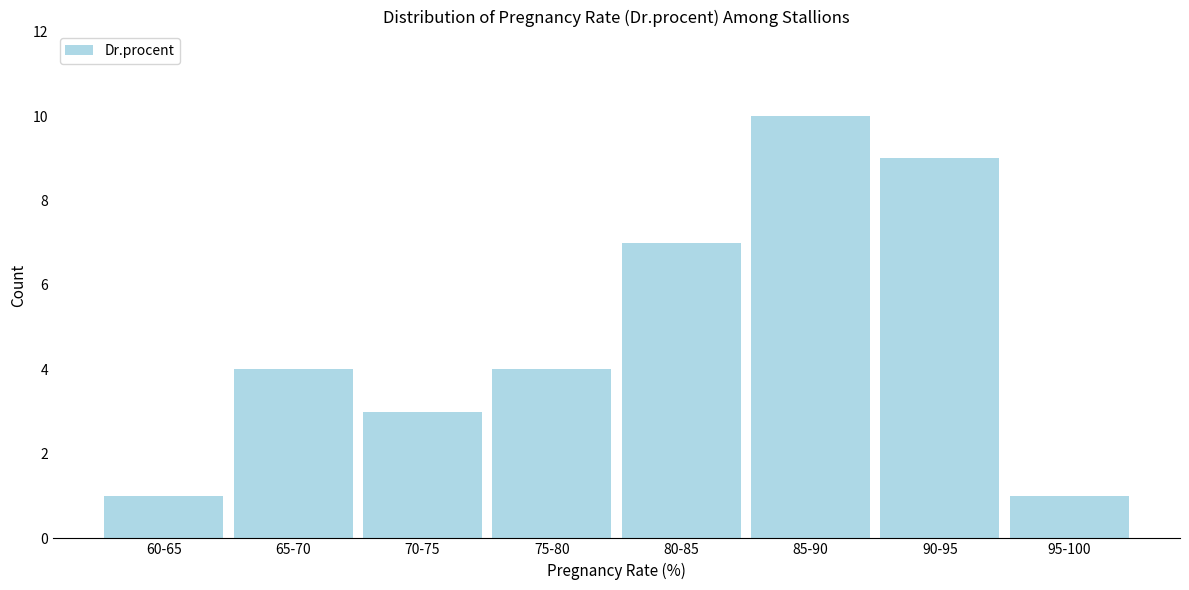

Reading left to right, extract all data points from this chart.

60-65=1	65-70=4	70-75=3	75-80=4	80-85=7	85-90=10	90-95=9	95-100=1